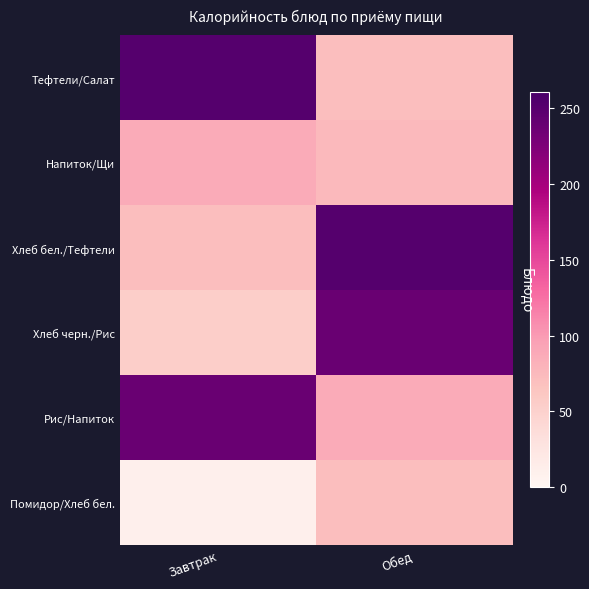

At Обед, list the series in order from smallest to largest.

Тефтели/Салат, Помидор/Хлеб бел., Напиток/Щи, Рис/Напиток, Хлеб черн./Рис, Хлеб бел./Тефтели